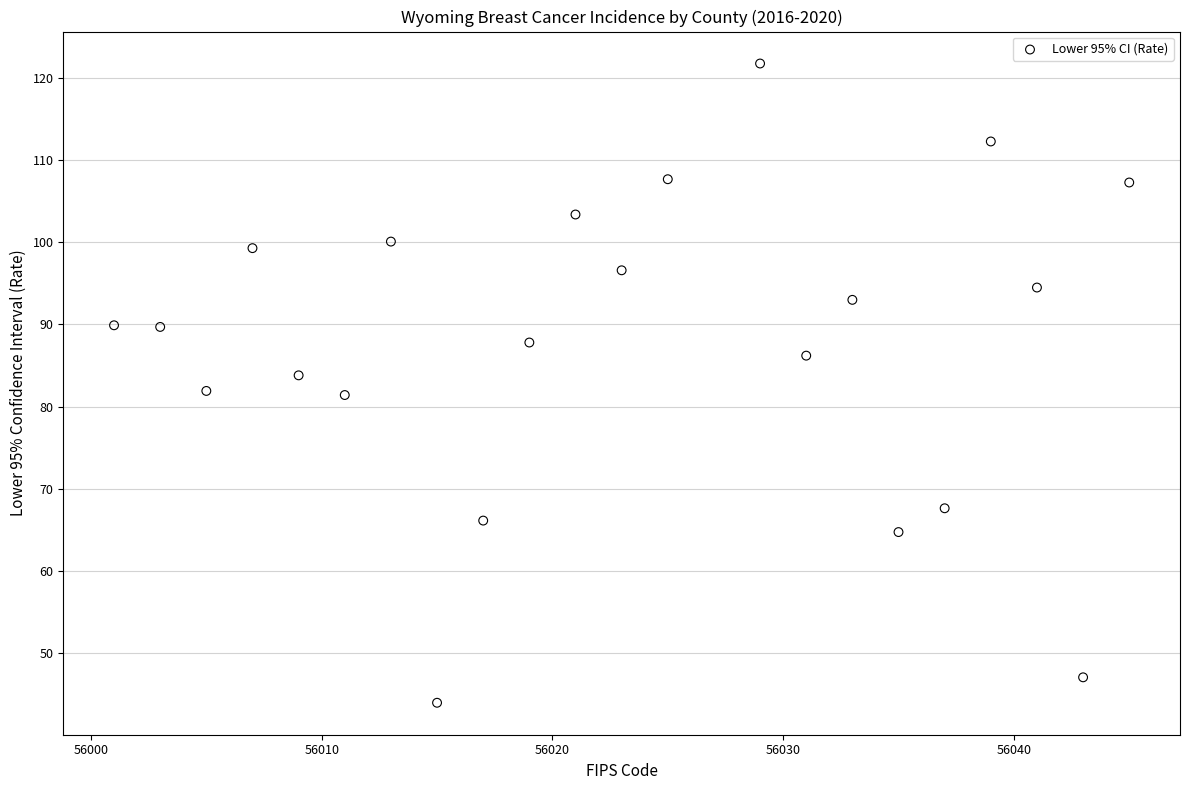

What is the range of Y values (max minus min)?

77.9